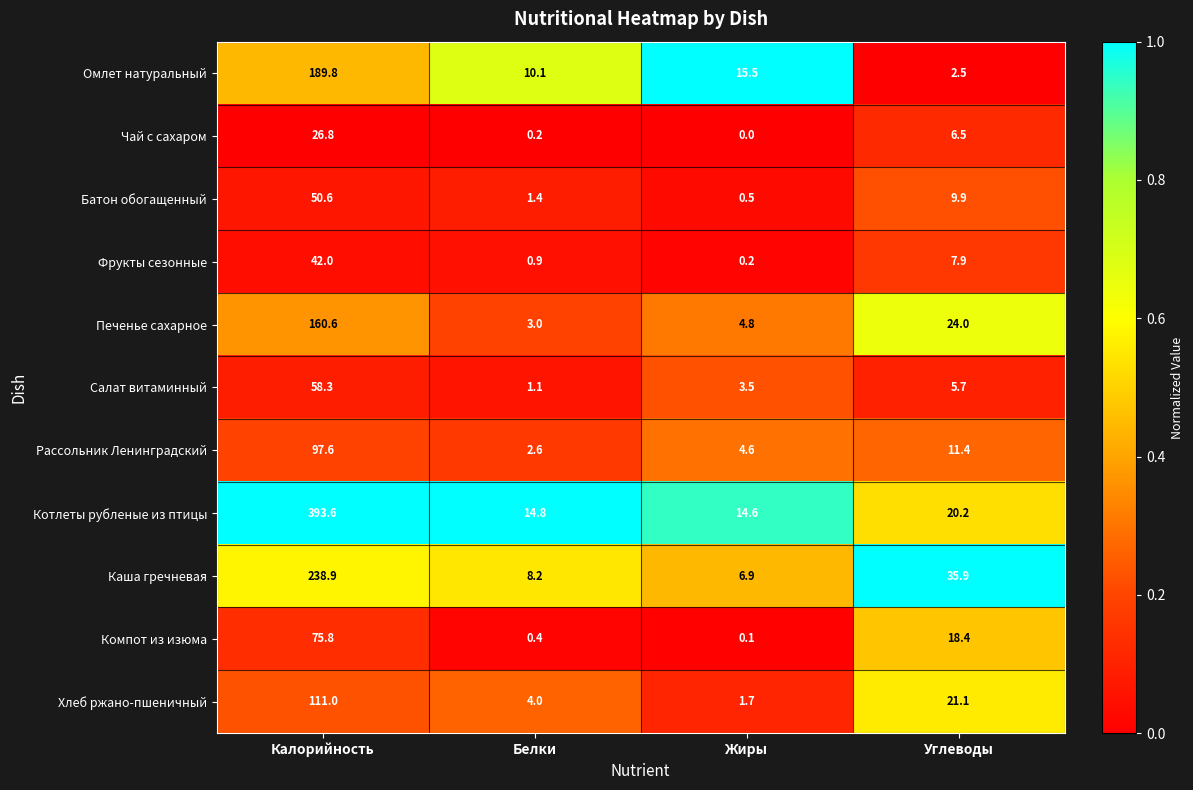

The Омлет натуральный series shows 15.5 at Жиры. True or false?

True